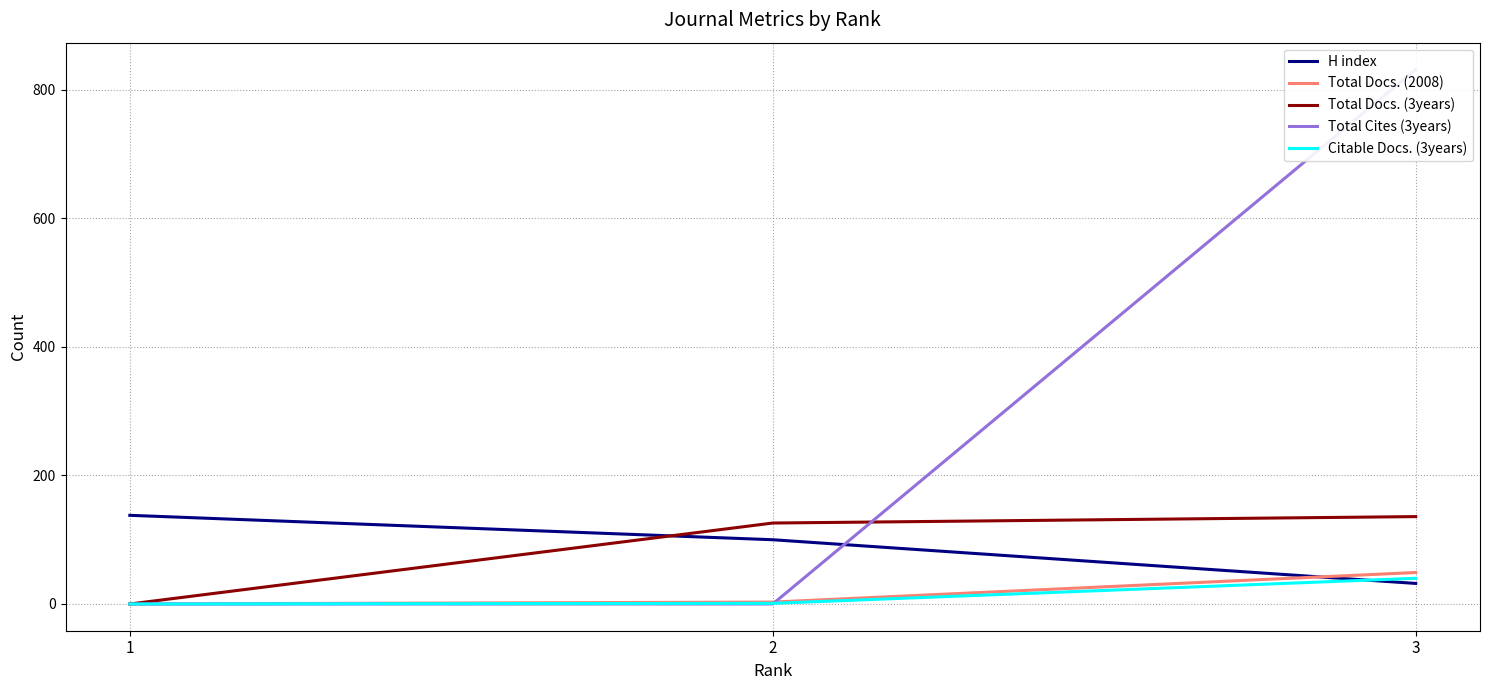

The value of Total Docs. (3years) at 1 is 0. True or false?

True